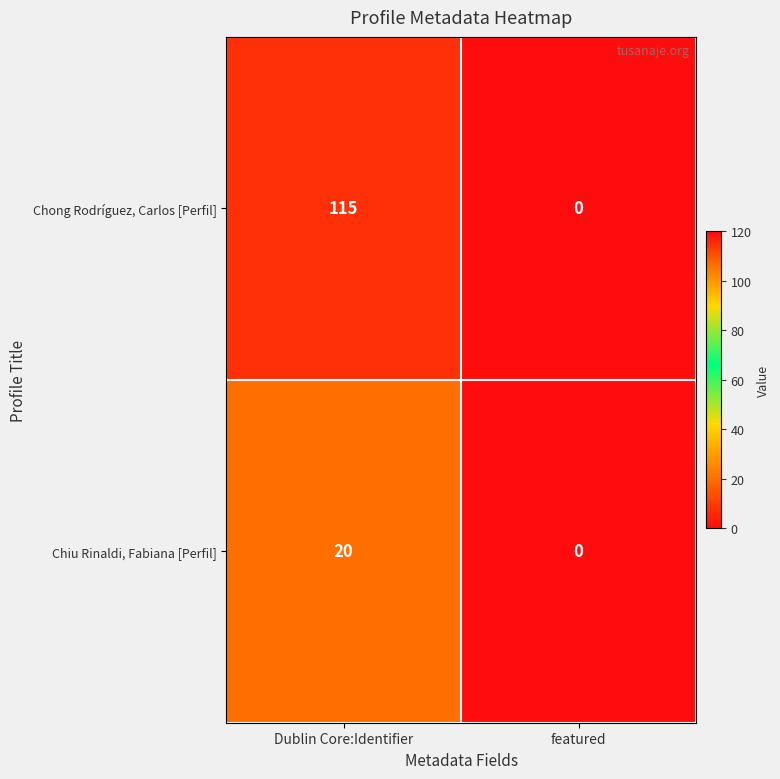

At how many categories does at least one series exceed 73?

1